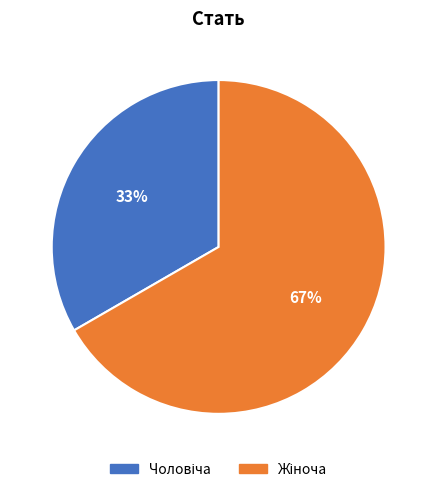

To the nearest percent, what is the average slice percentage?

50%